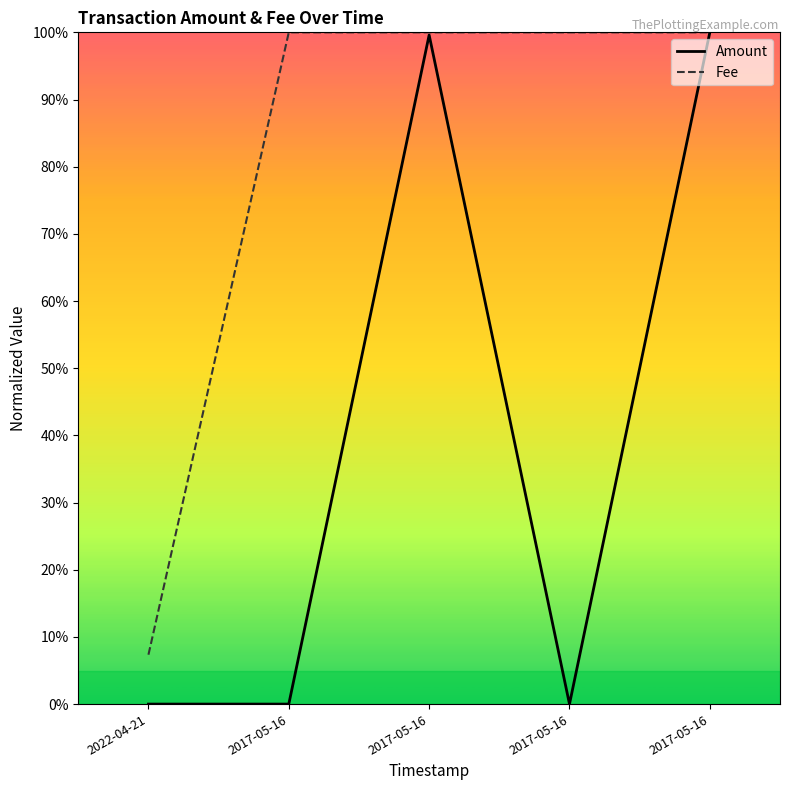

What is the sum of the Amount values at 2017-05-16 and 2022-04-21?

99.6